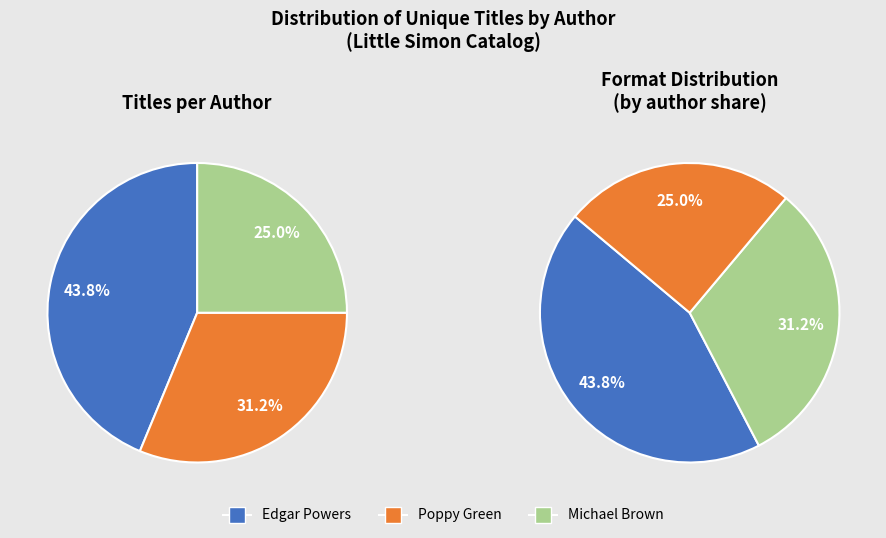

Does Poppy Green (465142034) account for over 50% of the chart?

No